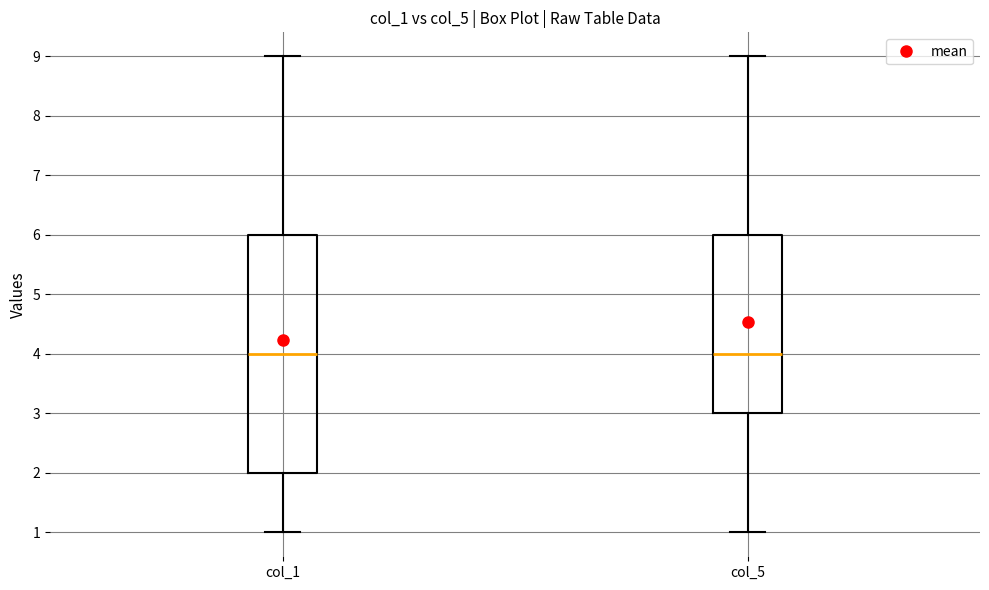

Which box is the tallest, from its lower edge to its upper edge?

col_1